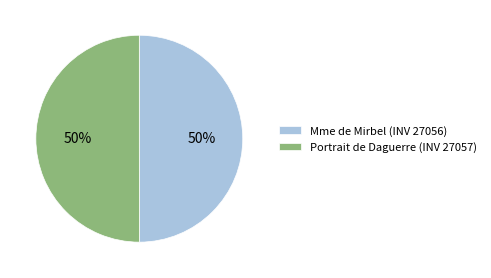

Do Mme de Mirbel (INV 27056) and Portrait de Daguerre (INV 27057) together represent more than half of the pie?

Yes